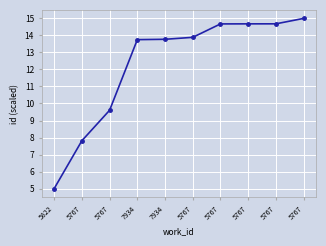

How many lines are shown in the chart?

1